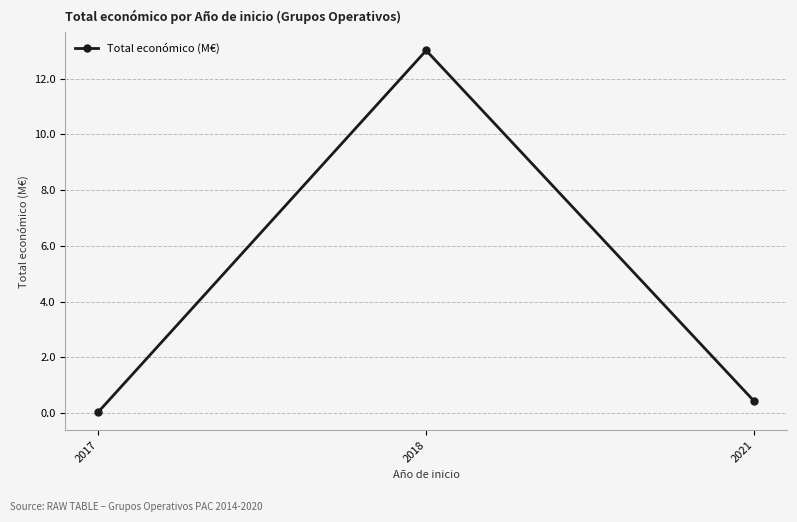

Does the chart have visible grid lines?

Yes